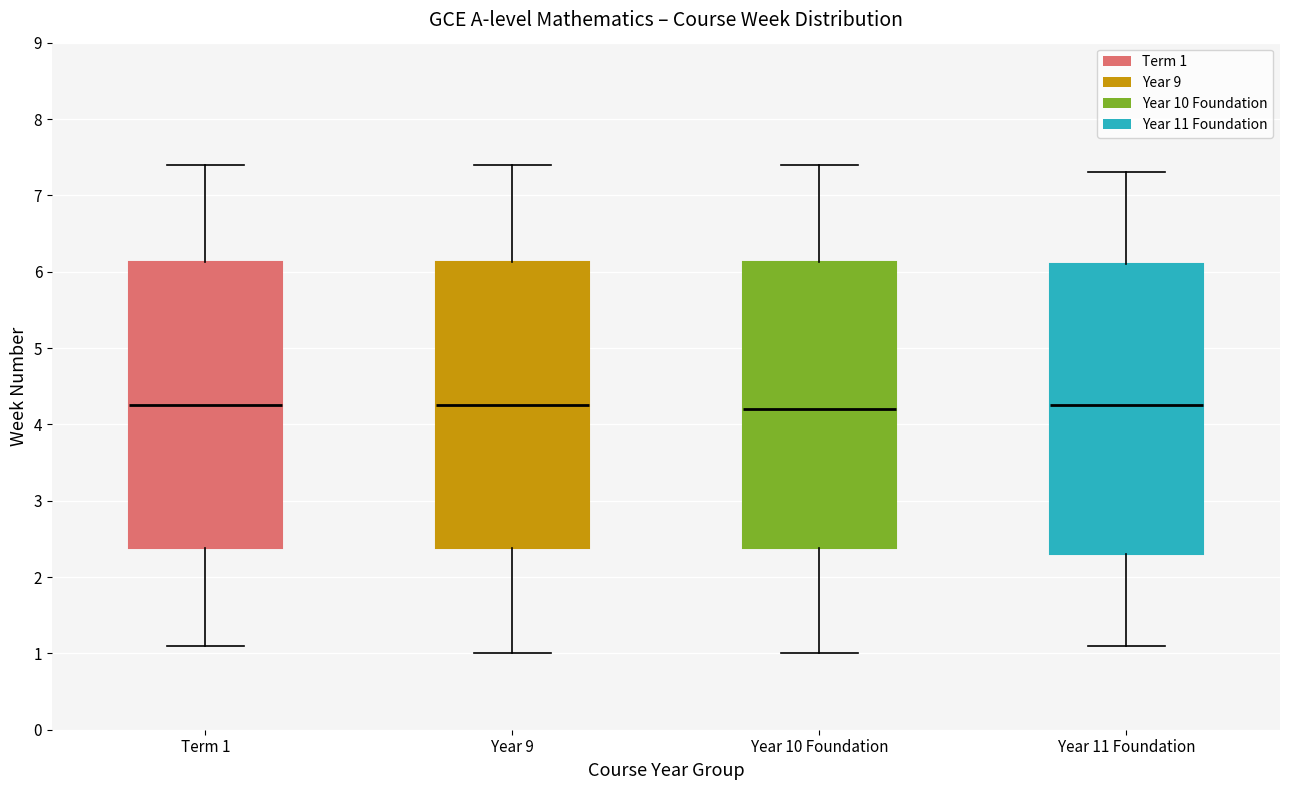

Where does the upper whisker of the box for Term 1 end on the y-axis? The values are not printed on the chart, so give them approximately, as read against the axis.

7.4